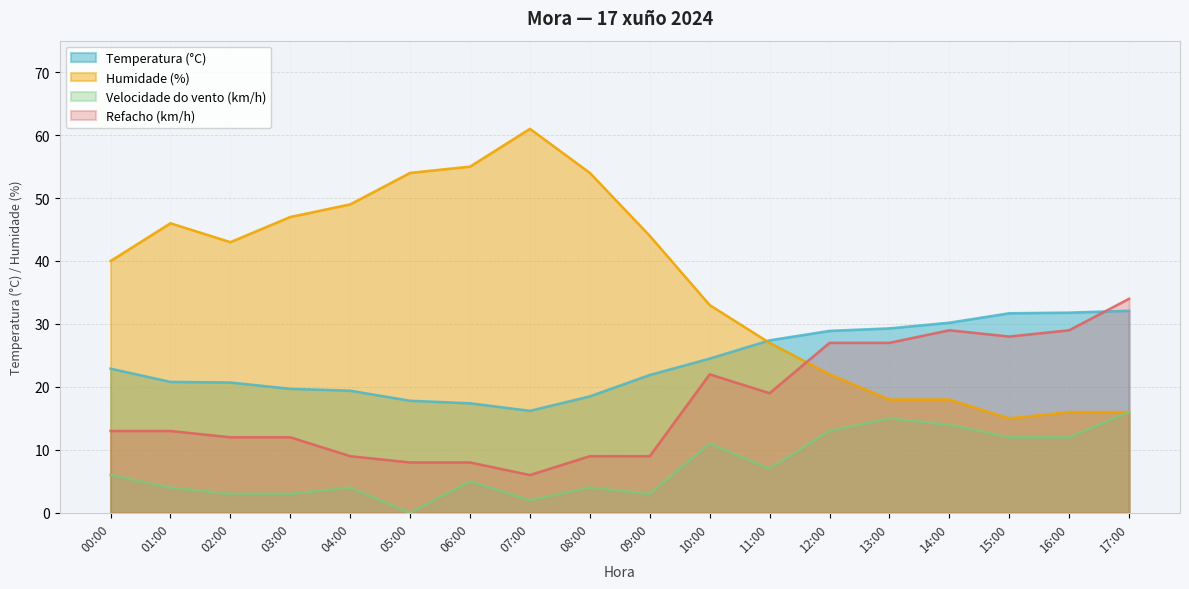

Which series has the largest range (max minus min)?

Humidade (%)